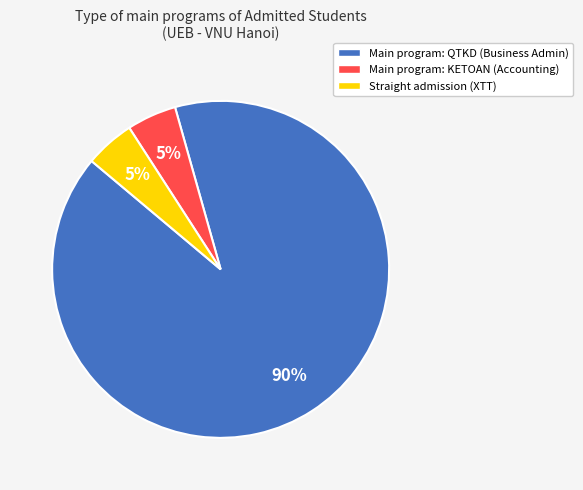

Count the number of slices in the pie.

3